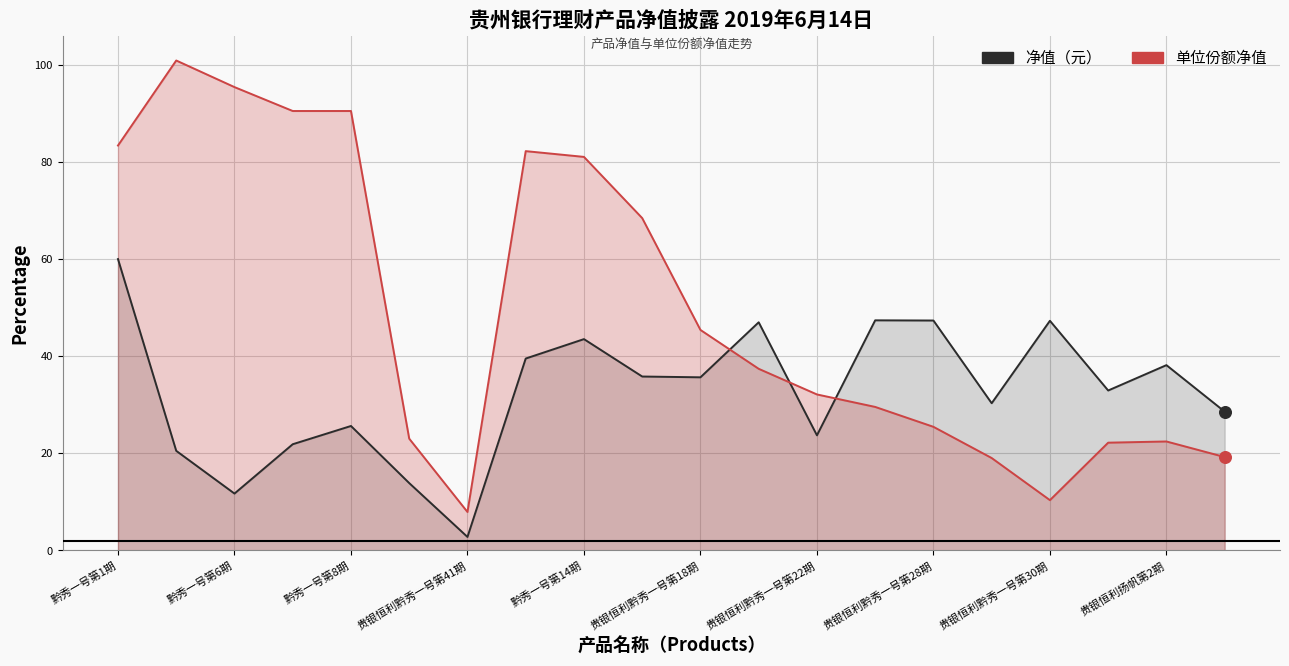

Which series has the largest total across all categories?

单位份额净值